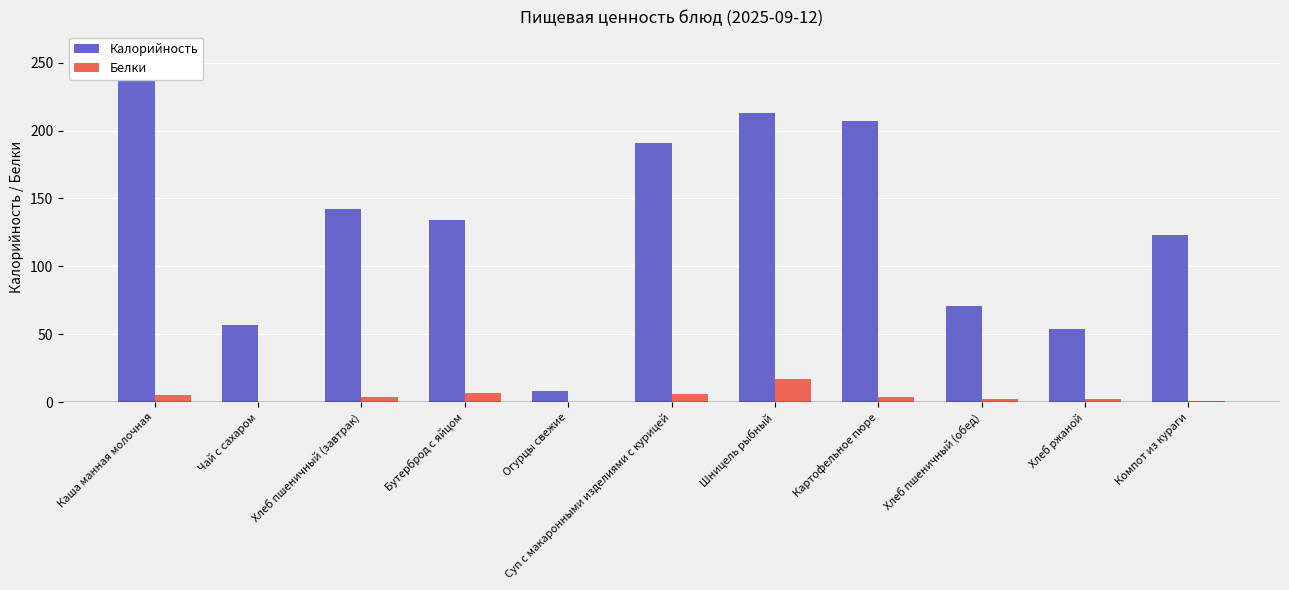

At how many categories does at least one series exceed 84?

7